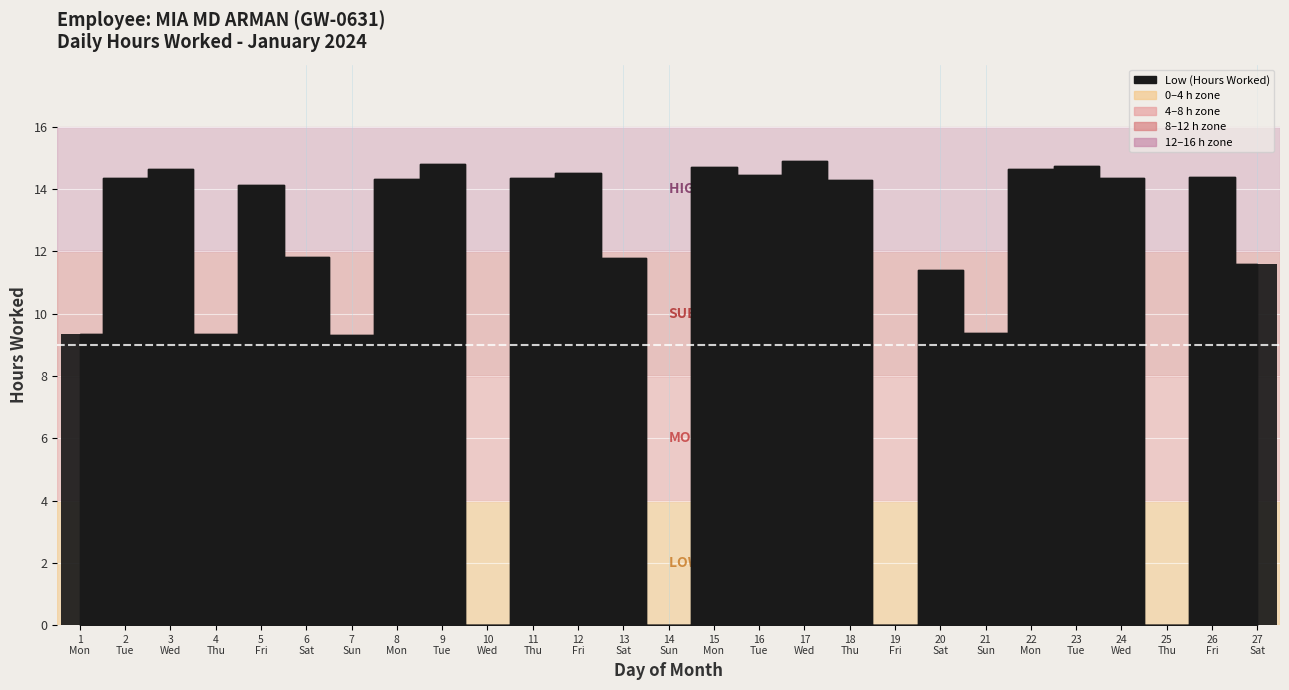

What is the sum of all values?

301.6